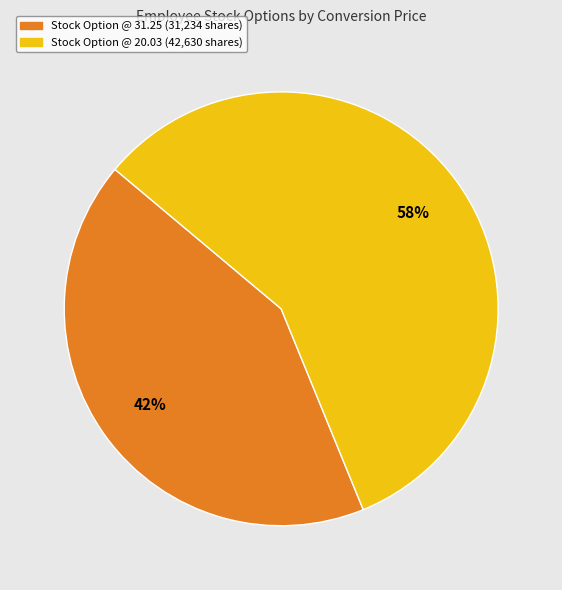

Which slice is the largest?

Stock Option @ 20.03 (42,630 shares)